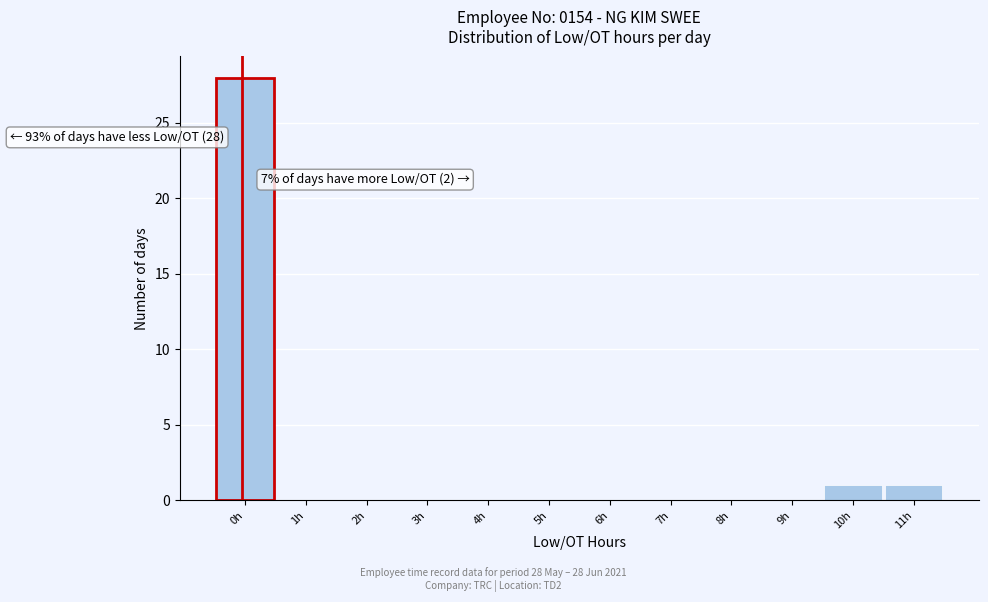

Reading left to right, transcribe all the data shown in this chart.

0h=28	1h=0	2h=0	3h=0	4h=0	5h=0	6h=0	7h=0	8h=0	9h=0	10h=1	11h=1